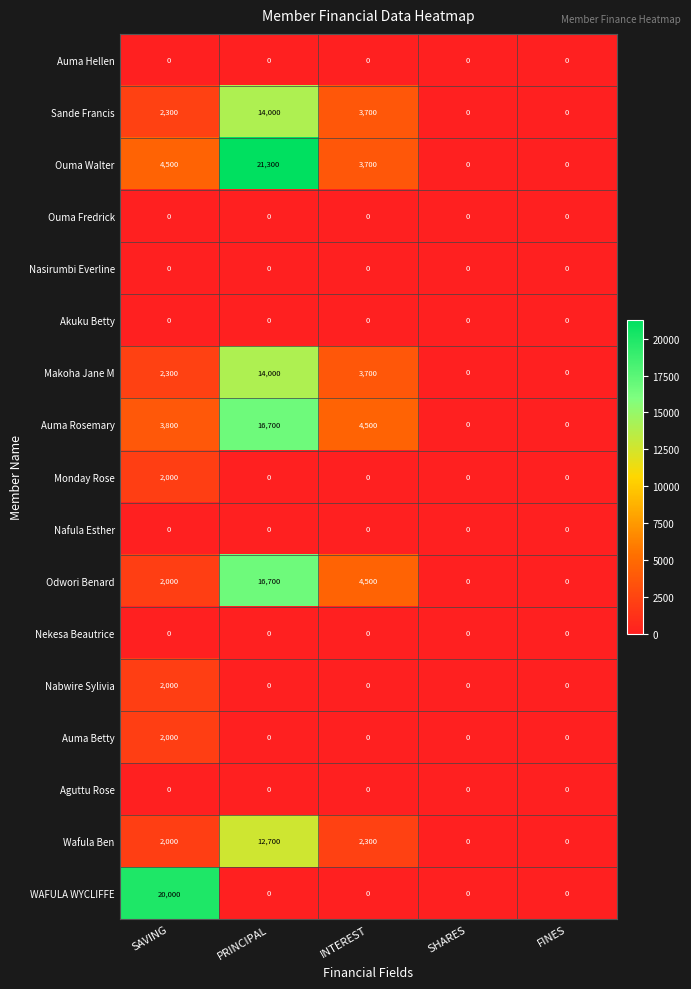

What is the sum of the Wafula Ben values at INTEREST and SHARES?

2300